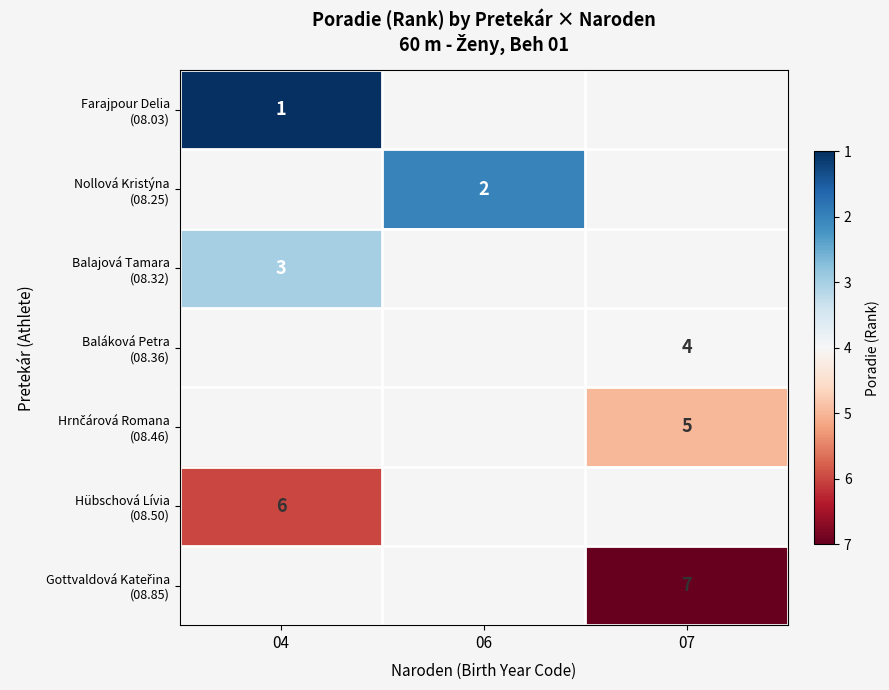

How many positive values does the Nollová Kristýna (08.25) series have?

1